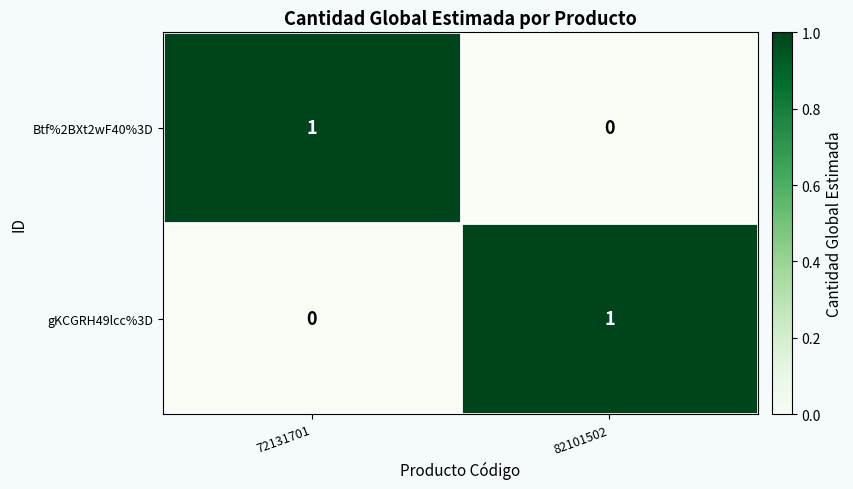

At which label is Btf%2BXt2wF40%3D closest to 0?

82101502